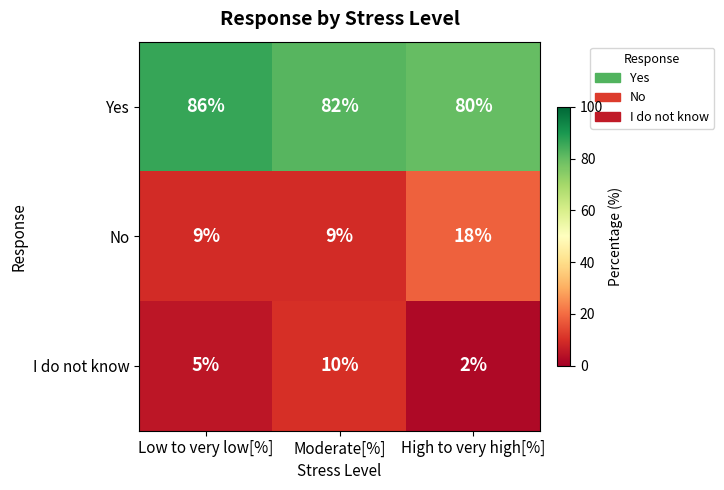

What is the total value across all series at Low to very low[%]?

100